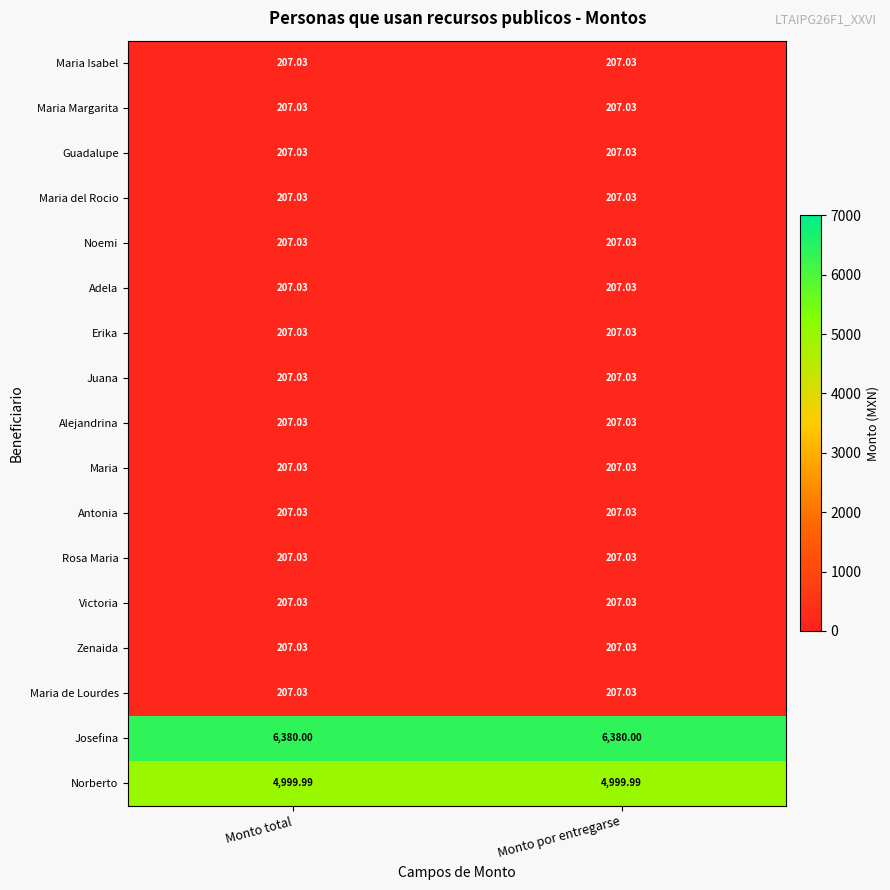

Which series has the largest total across all categories?

Josefina